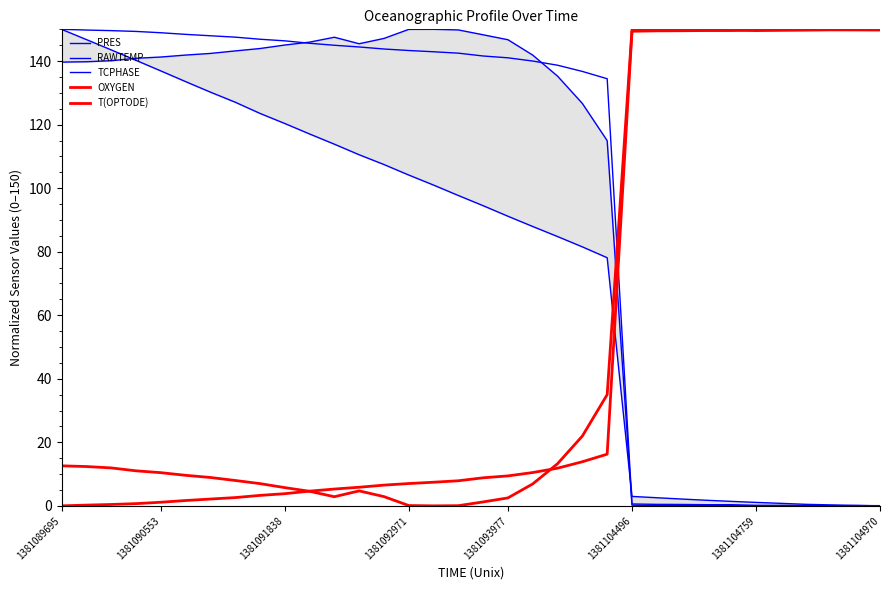

At which category is the sum across all series the highest?

1381089695